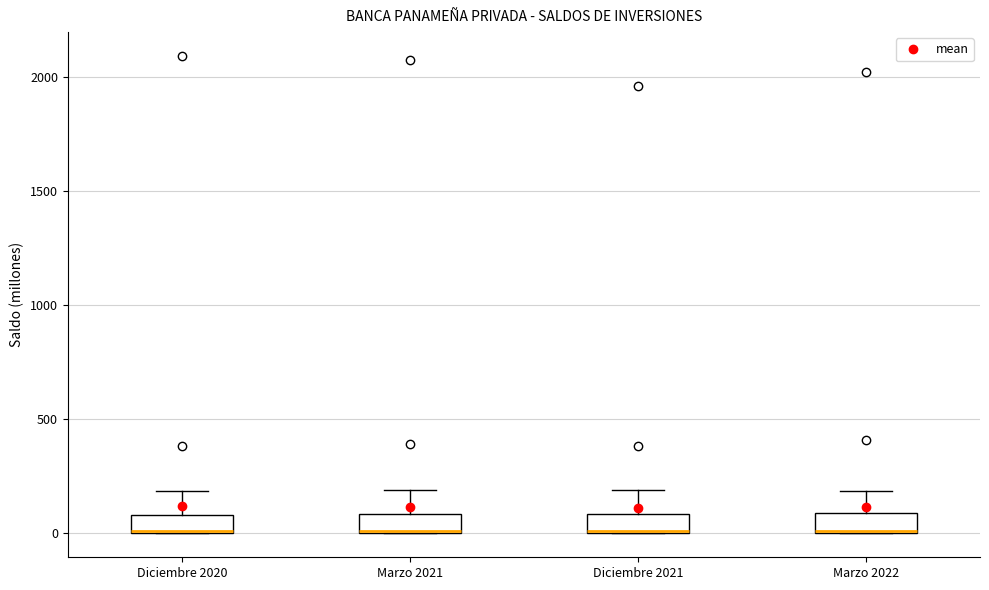

Reading left to right, transcribe this box plot: for each box, give where its median line is, the range the box spans, and where its two whiskers end, as read against the y-axis. The values are not printed on the chart, so give them approximately, as read against the axis.

Diciembre 2020: median 0, box 0 to 100, whiskers 0 to 200
Marzo 2021: median 0 (drawn on the box's lower edge), box 0 to 100, whiskers 0 to 200
Diciembre 2021: median 0, box 0 to 100, whiskers 0 to 200
Marzo 2022: median 0, box 0 to 100, whiskers 0 to 200